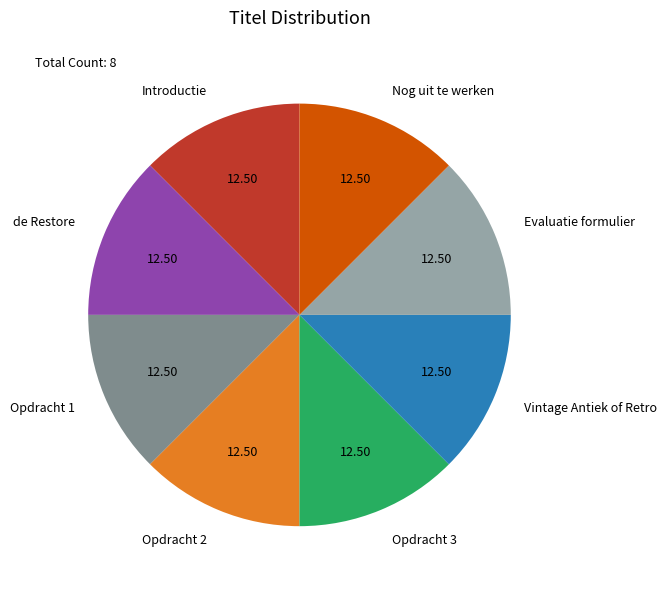

Is there any slice that represents more than half of the pie?

No